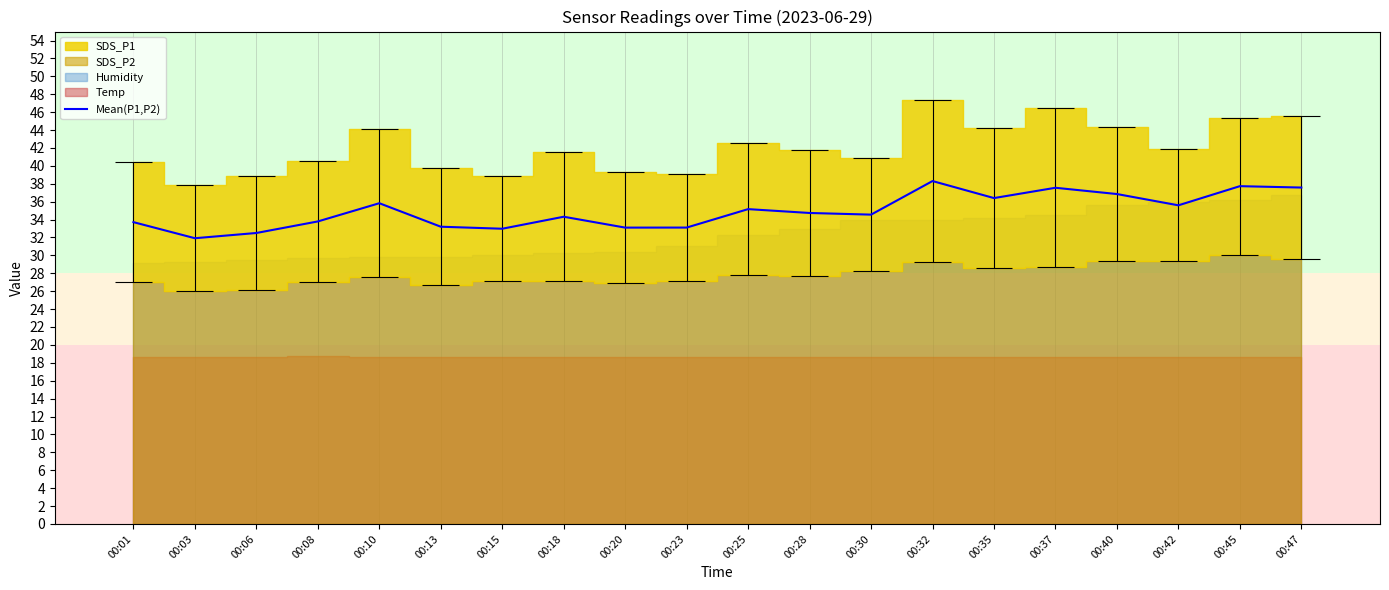

Does the chart display data point markers on the line(s)?

No